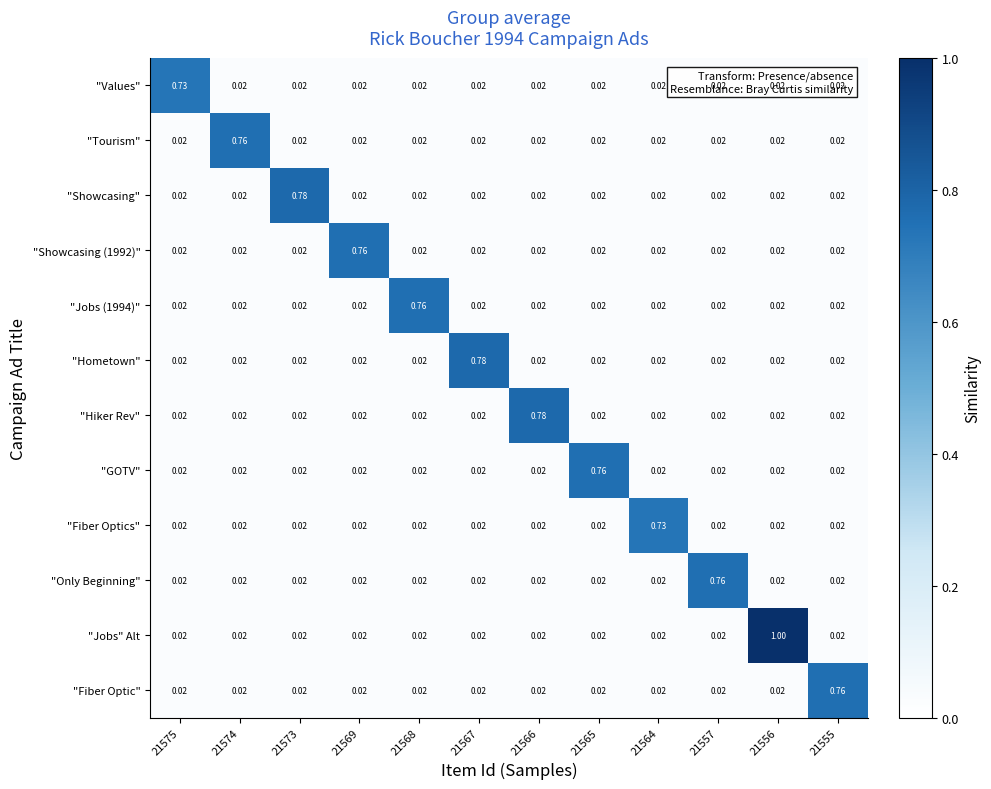

Which series has the largest total across all categories?

"Jobs" Alt